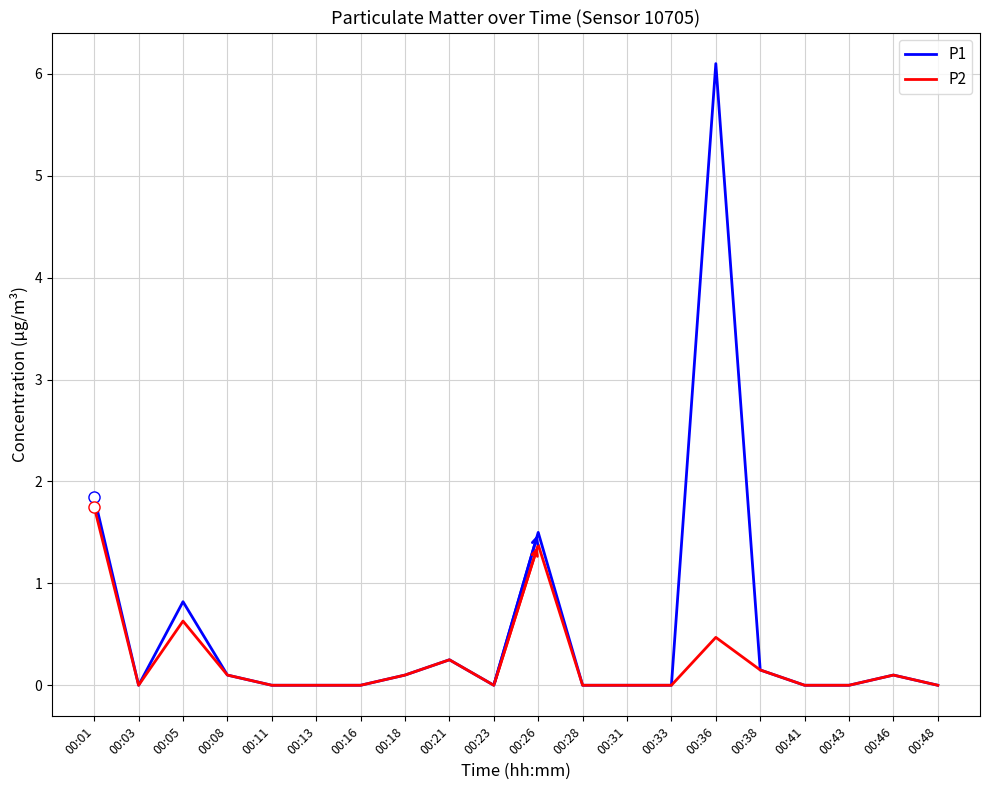

Where is P1 nearest to the value 3?

00:01